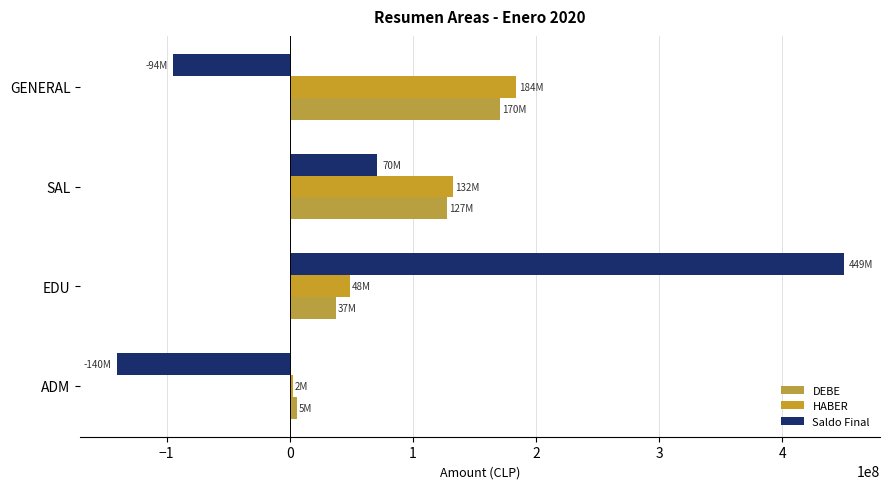

What are all the series names shown in the legend?

DEBE, HABER, Saldo Final